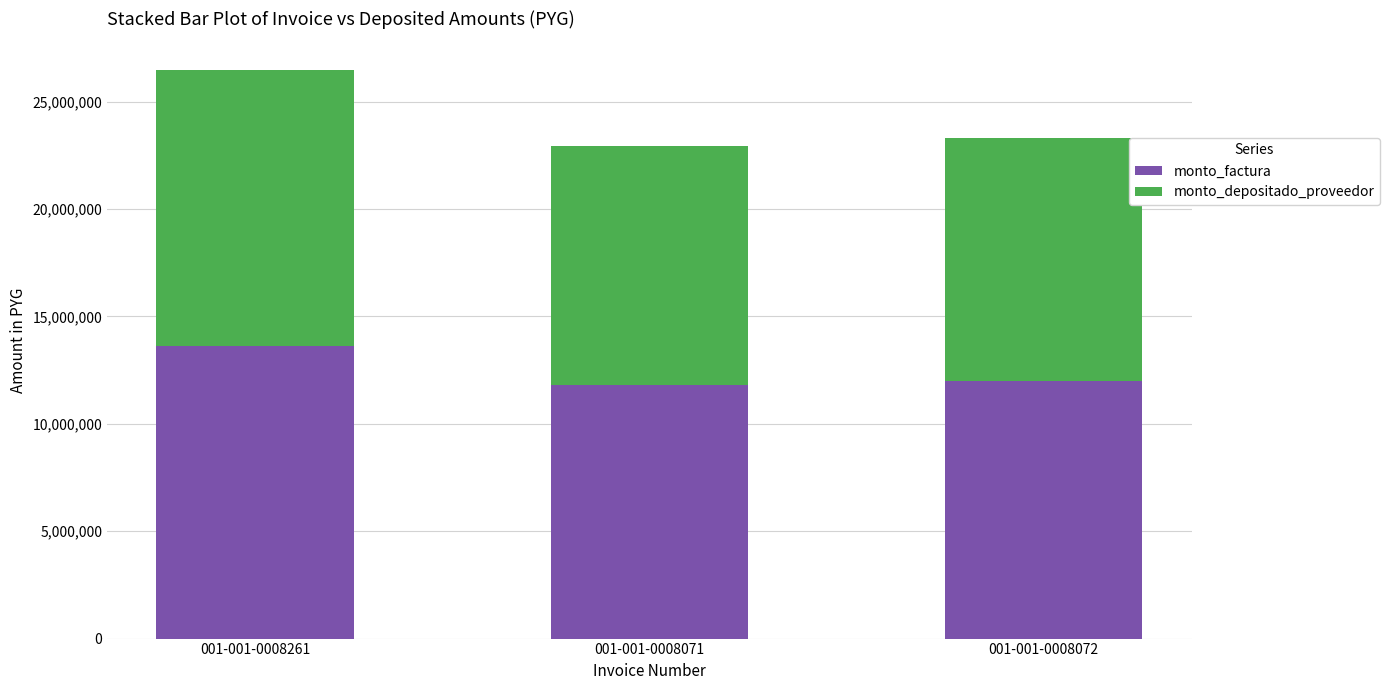

Where does the monto_factura series first go above 11997920?

001-001-0008261